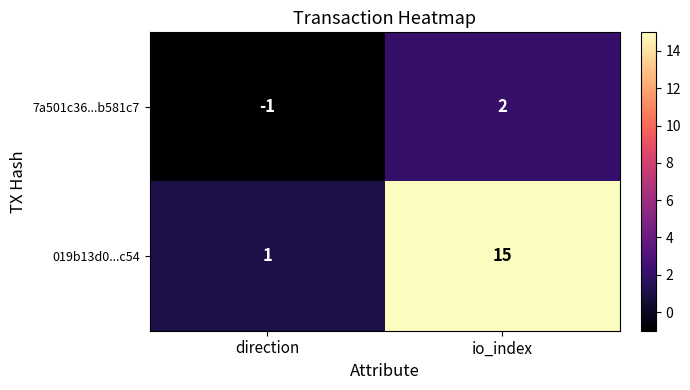

List the series in order of their peak value, highest first.

019b13d0...c54, 7a501c36...b581c7